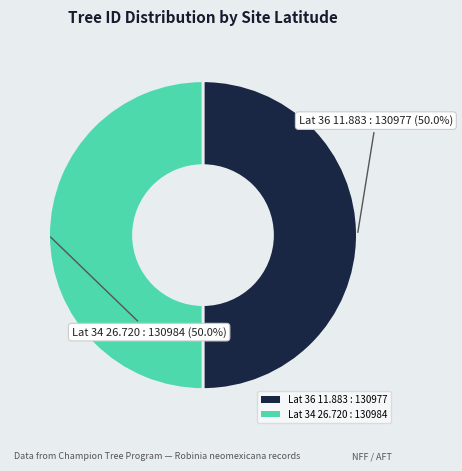

What percentage is NOT represented by Lat 34 26.720 : 130984?

50.0%